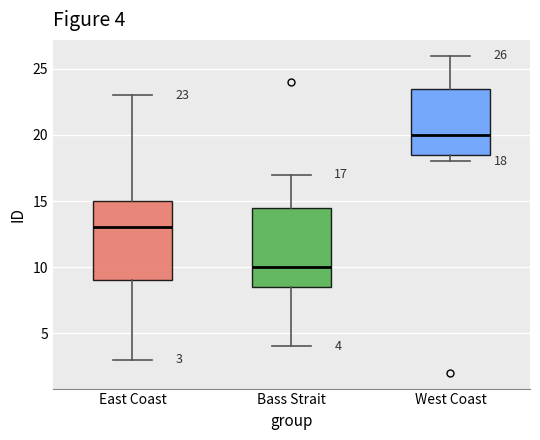

Which box's median line is the highest?

West Coast